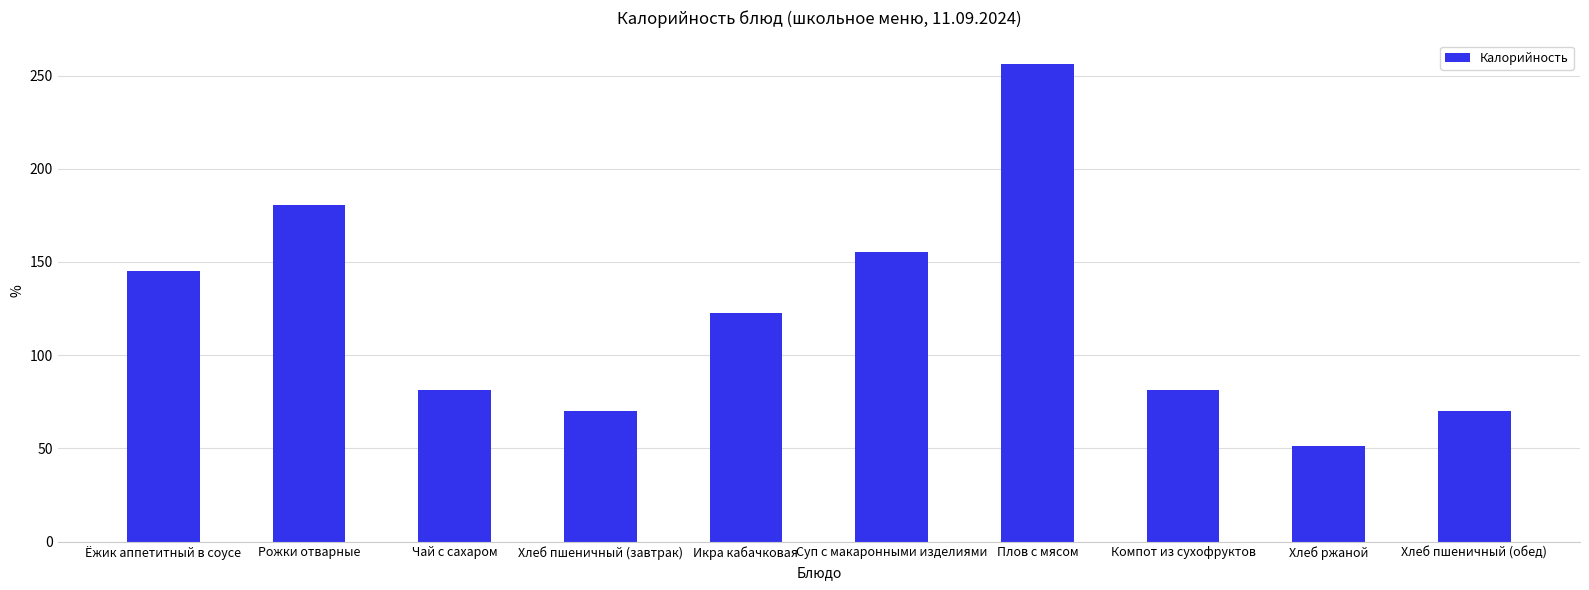

Between Рожки отварные and Чай с сахаром, which is larger?

Рожки отварные